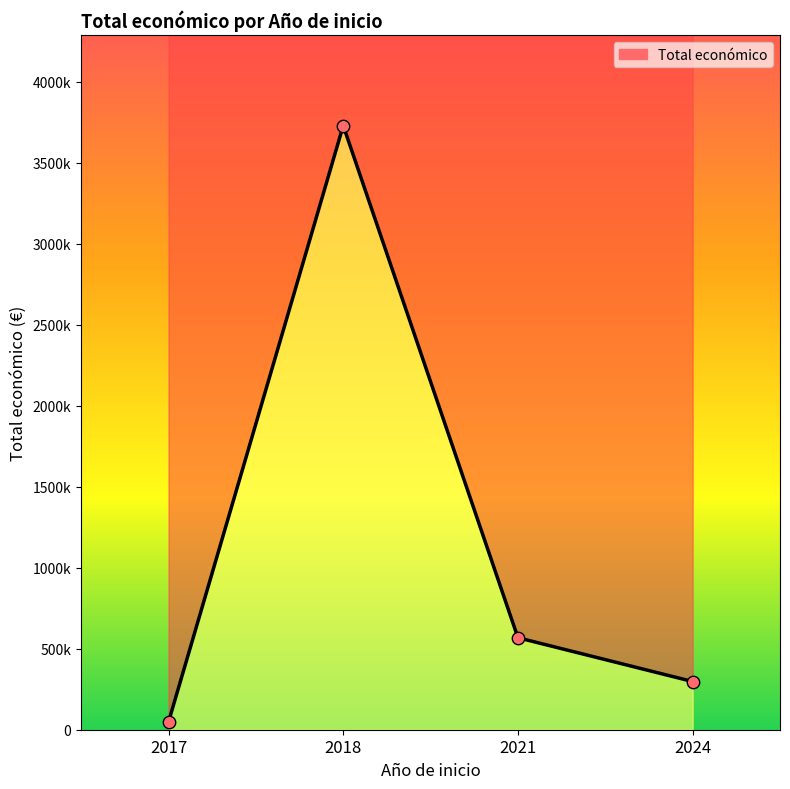

What is the ratio of the value at 2017 to the value at 2024?

0.2